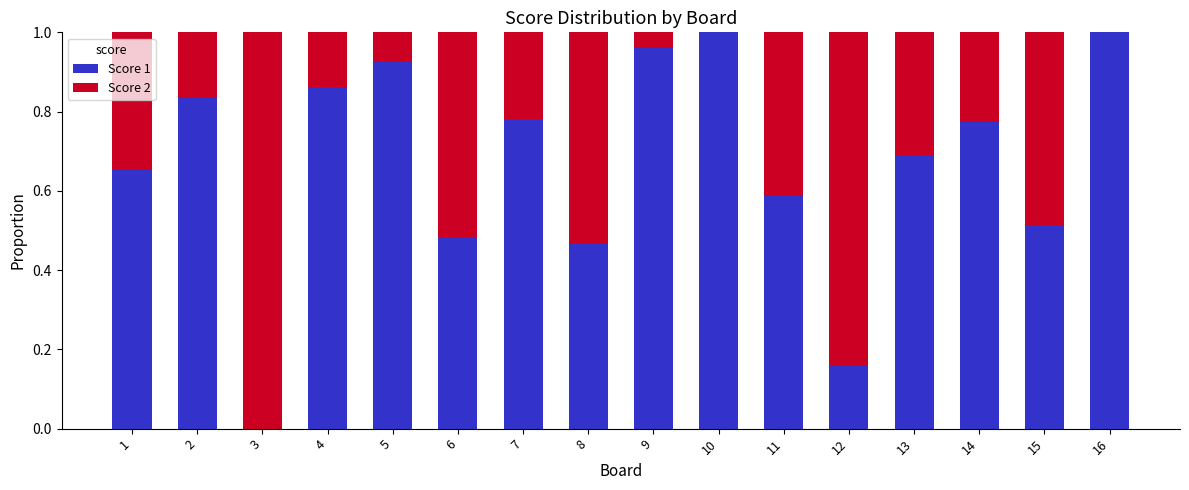

The value of Score 1 at 15 is 0.9. True or false?

False